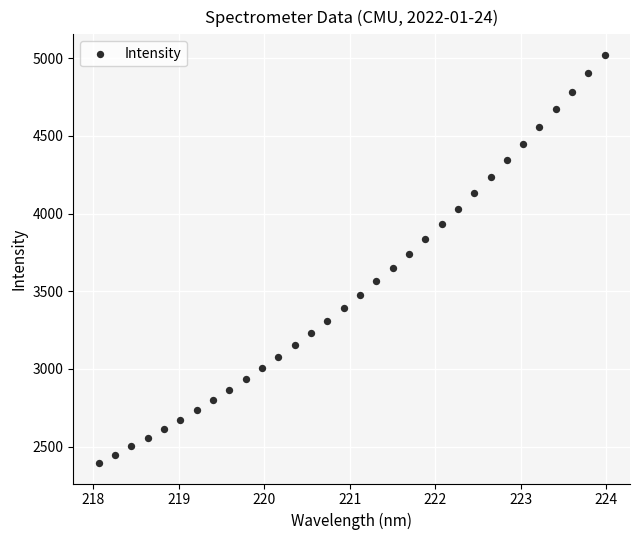

What is the range of X values (max minus min)?

5.9